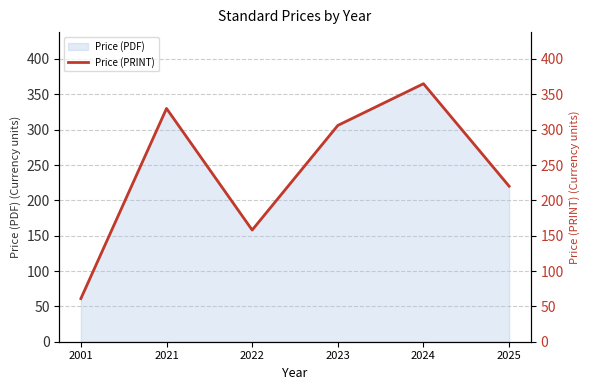

How many lines are shown in the chart?

1